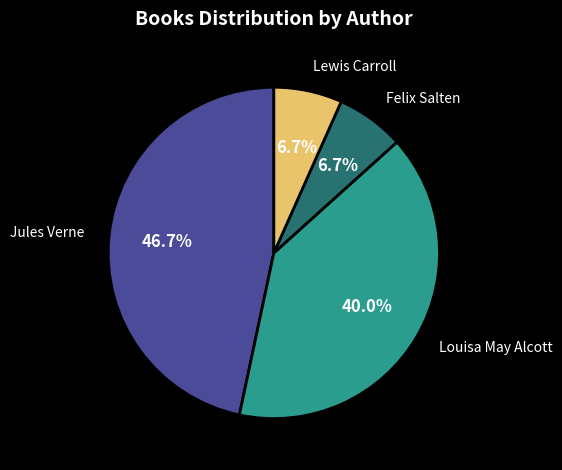

Combined, what portion of the pie is Lewis Carroll and Jules Verne?

53.3%